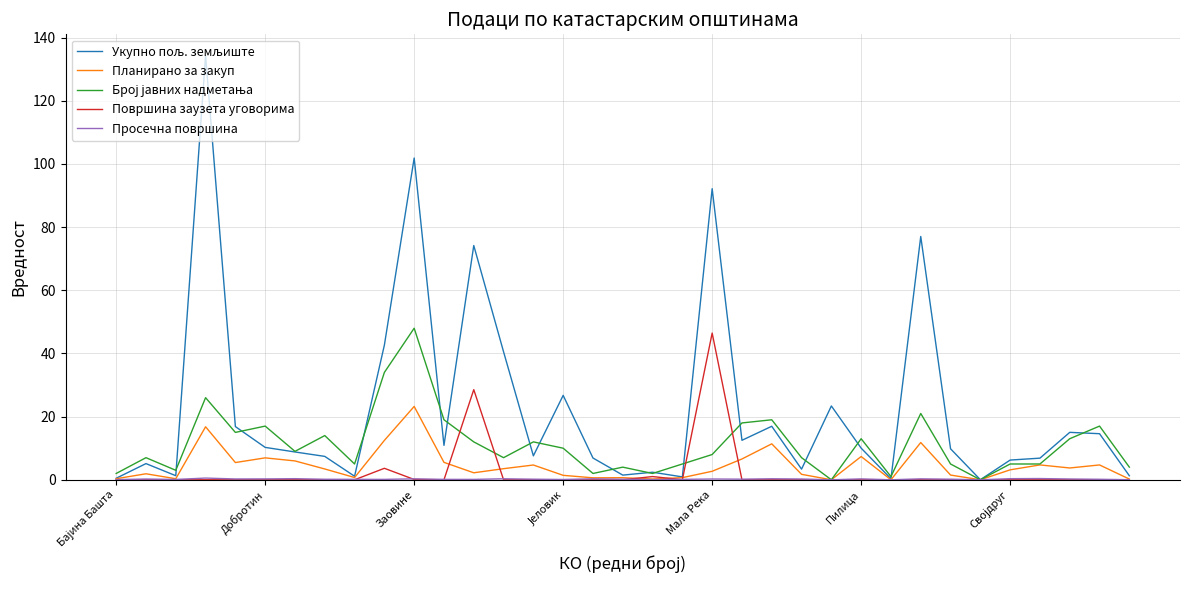

What is the maximum value shown in the chart?

134.3